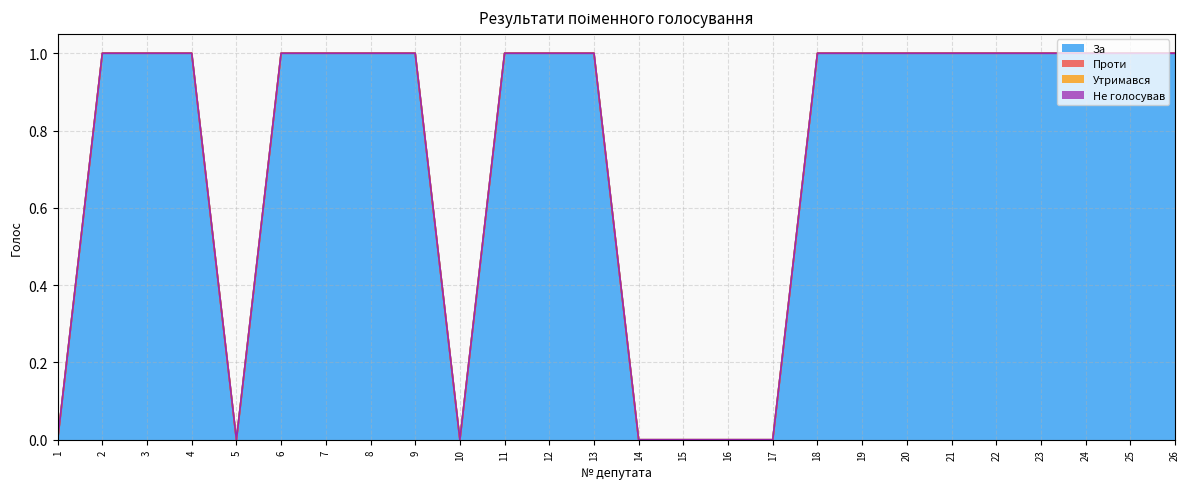

What are all the series names shown in the legend?

За, Проти, Утримався, Не голосував